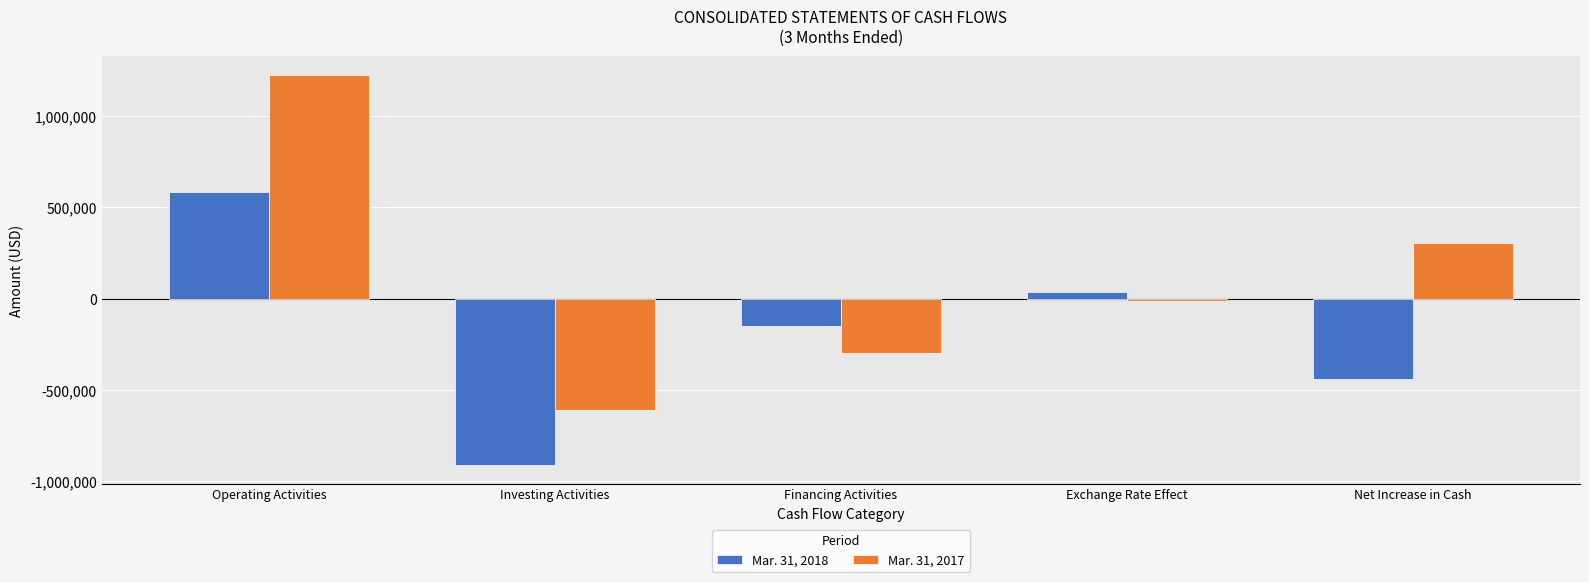

What is the difference between the highest and lowest values at Financing Activities?

145000